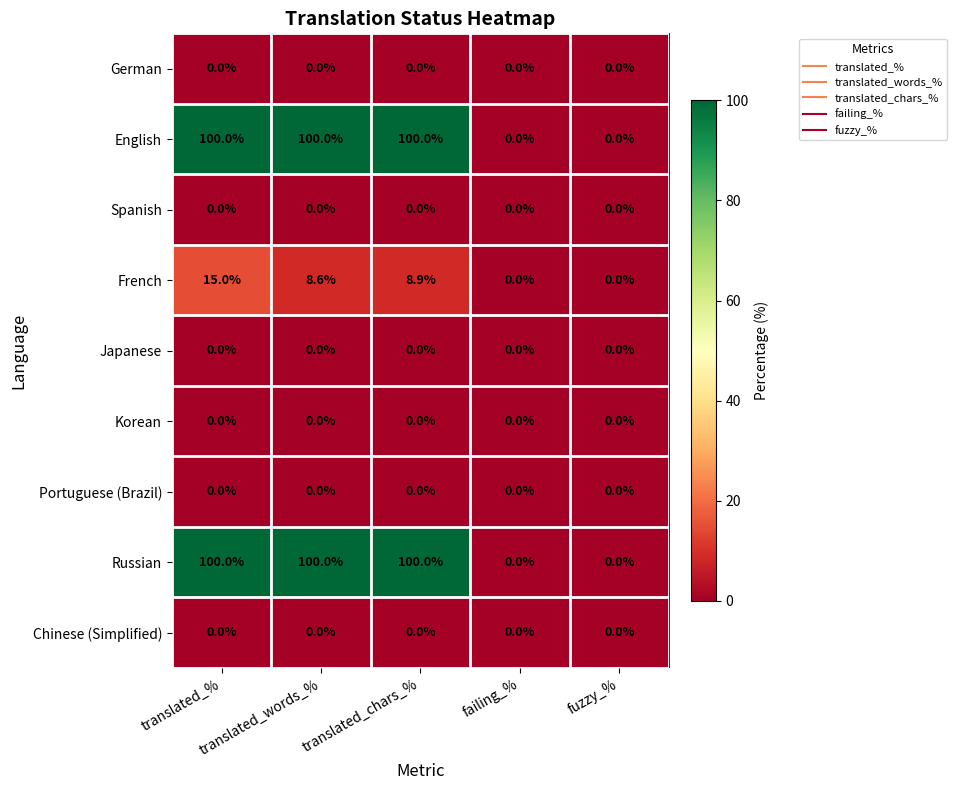

What is the sum of the French values at failing_% and translated_%?

15.0